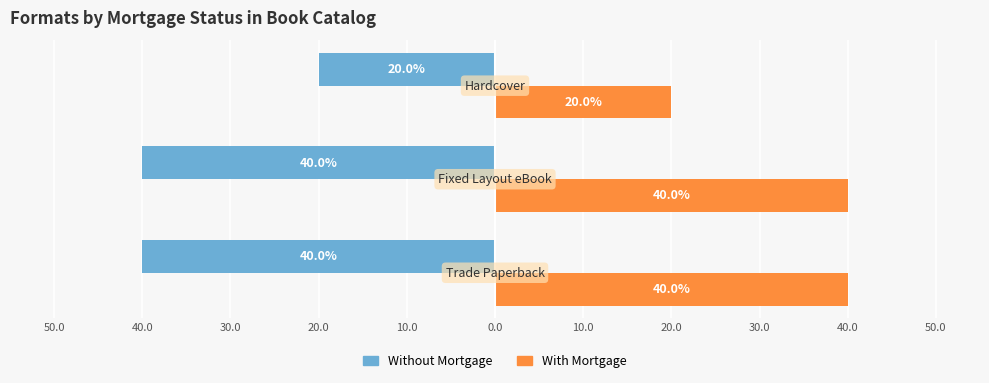

What is the label of the 2nd bar from the right?

40.0